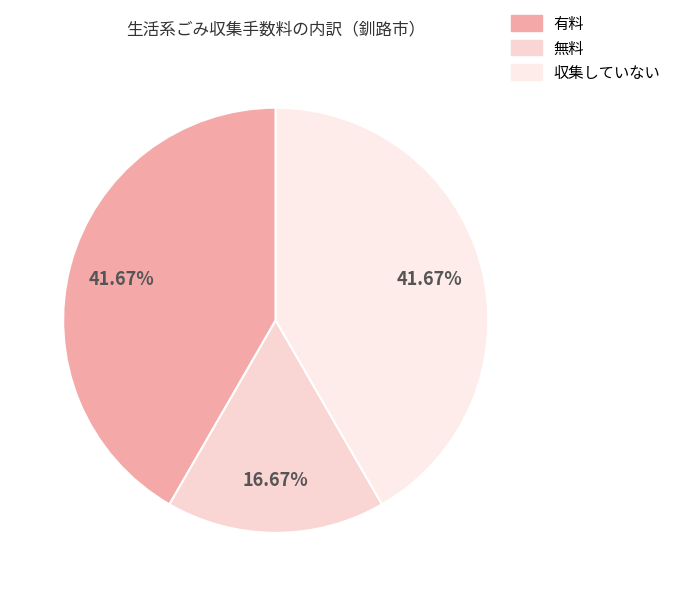

To the nearest percent, what portion does 収集していない represent?

42%